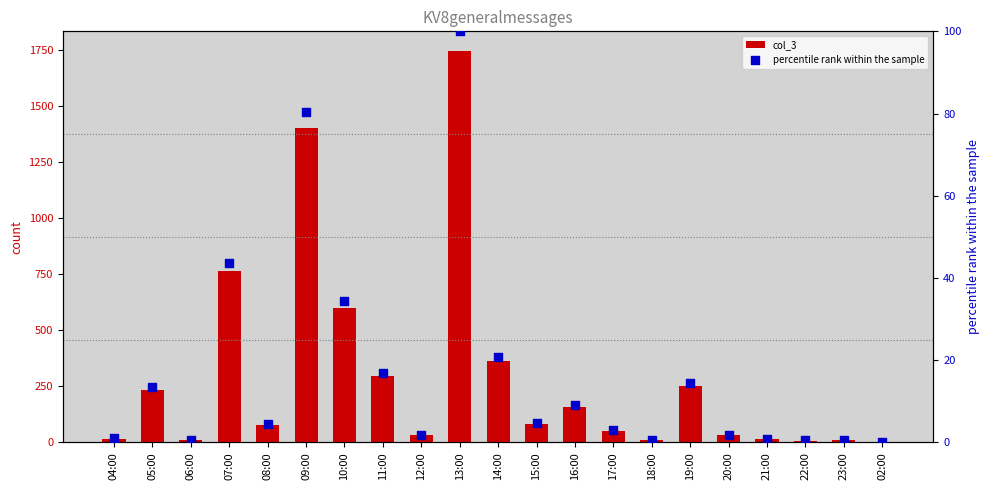

Which series reaches the maximum Y coordinate?

col_3